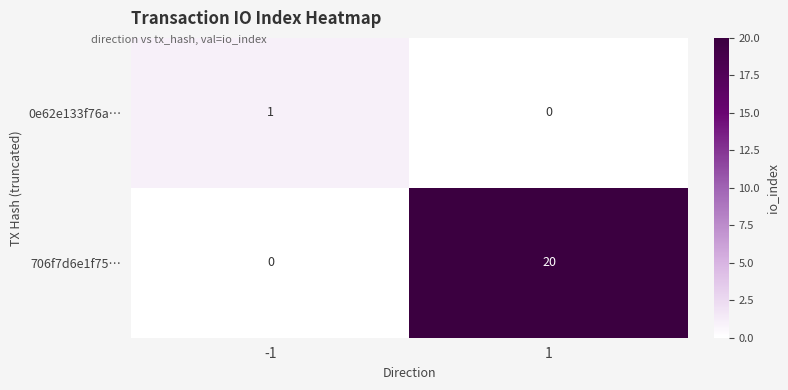

Reading left to right, transcribe all the data shown in this chart.

0e62e133f76a…: 1	0
706f7d6e1f75…: 0	20